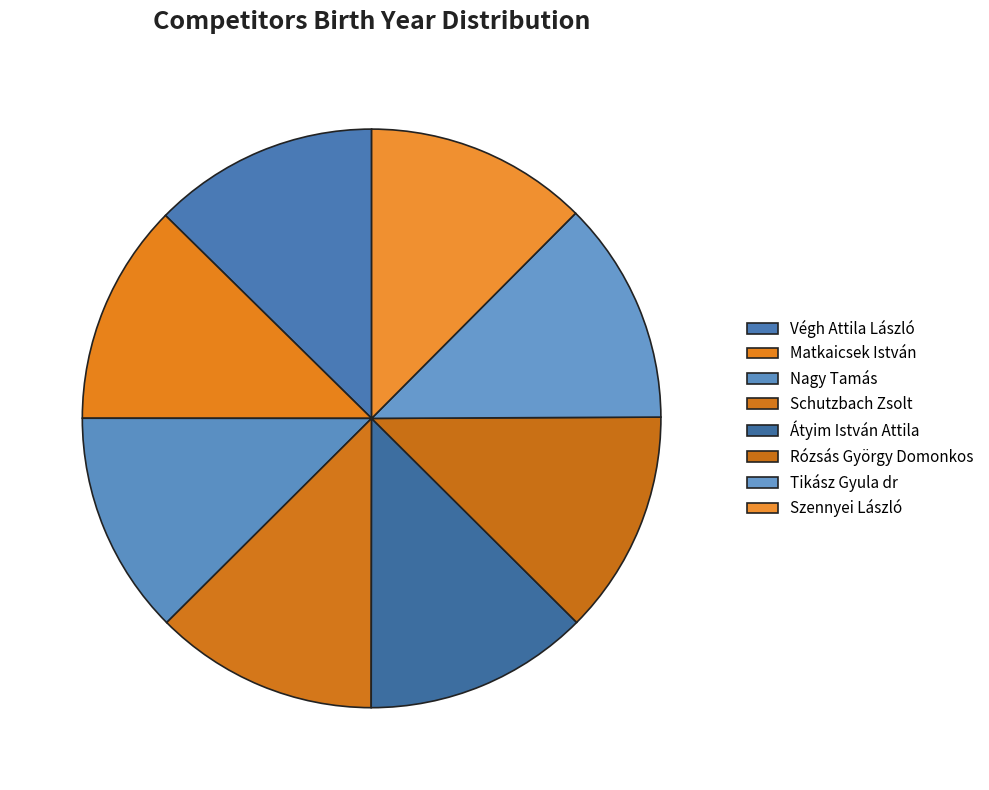

How many segments does this pie chart have?

8